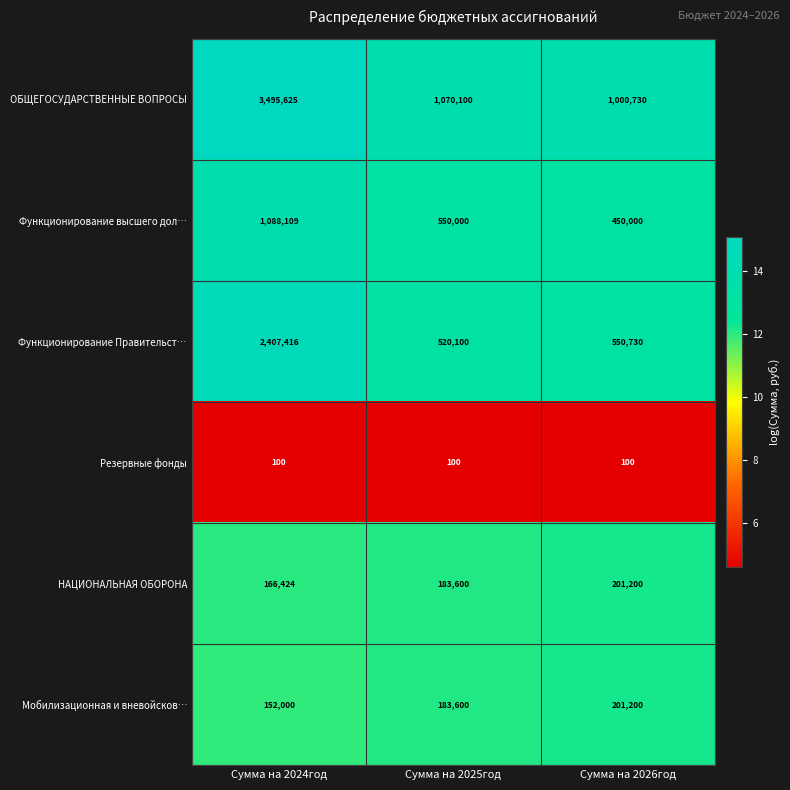

What is the total value across all series at Сумма на 2025год?

2507500